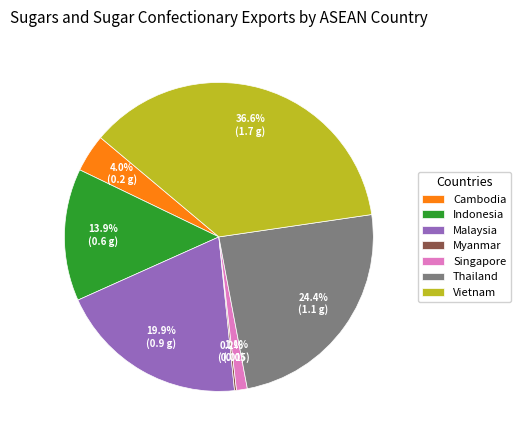

Is Cambodia the majority of the pie?

No